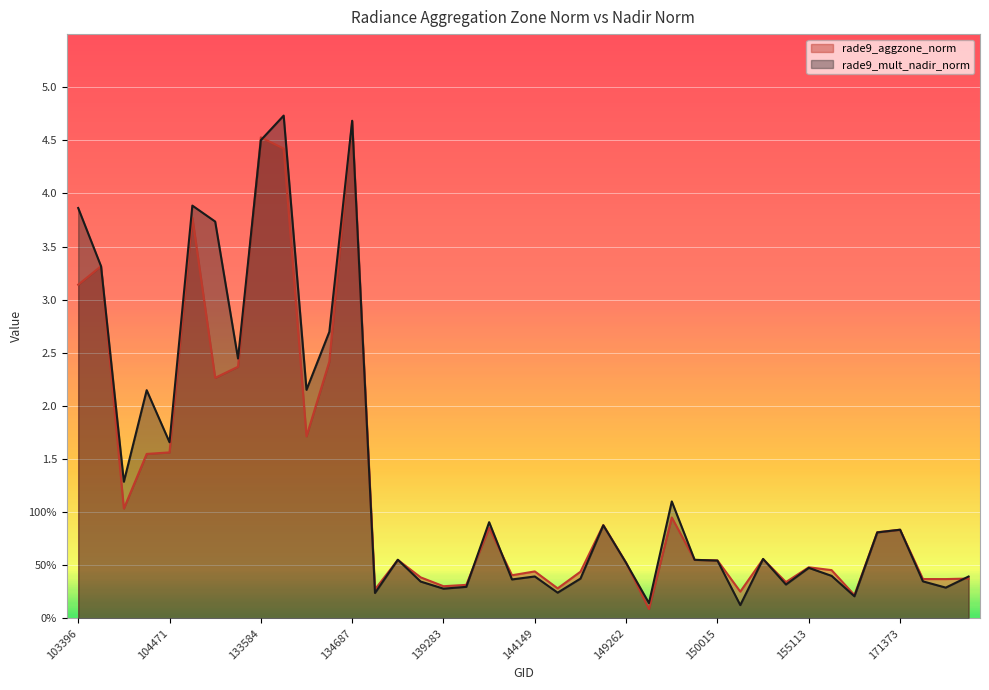

After their last crossing, which series has the higher values: rade9_aggzone_norm or rade9_mult_nadir_norm?

rade9_mult_nadir_norm